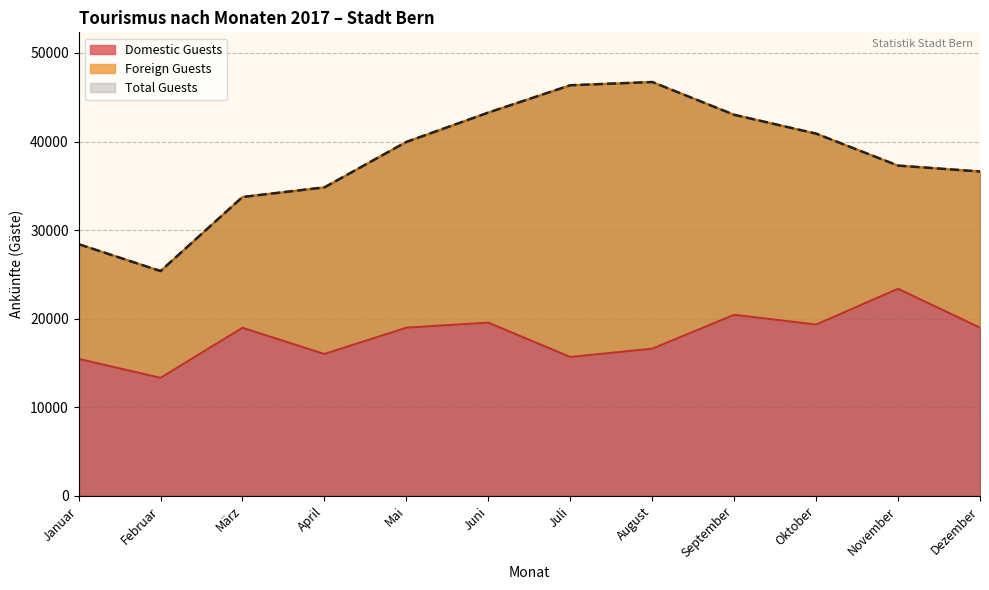

True or false: Domestic Guests has a value of 19342 at Oktober.

True